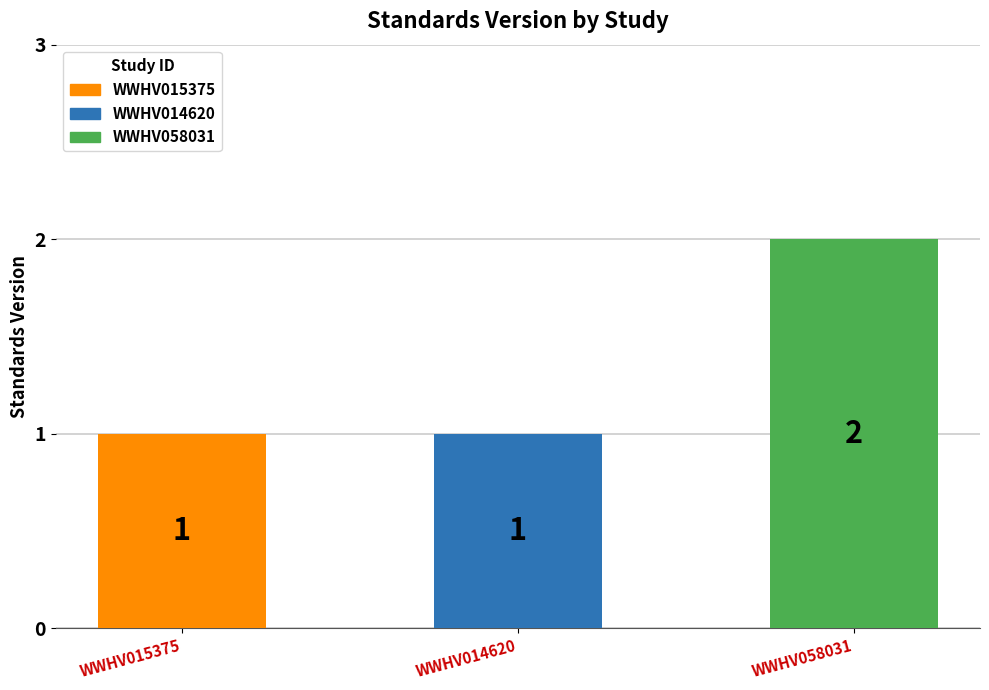

Reading left to right, extract all data points from this chart.

WWHV015375=1	WWHV014620=1	WWHV058031=2